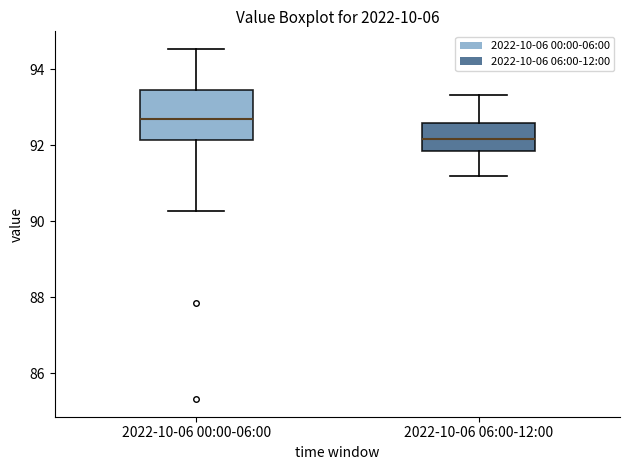

Reading left to right, read every box against the y-axis: the position of its median line, the range the box covers, and the ends of its whiskers. The values are not printed on the chart, so give them approximately, as read against the axis.

2022-10-06 00:00-06:00: median 92.6, box 92.2 to 93.4, whiskers 90.2 to 94.6
2022-10-06 06:00-12:00: median 92.2, box 91.8 to 92.6, whiskers 91.2 to 93.4